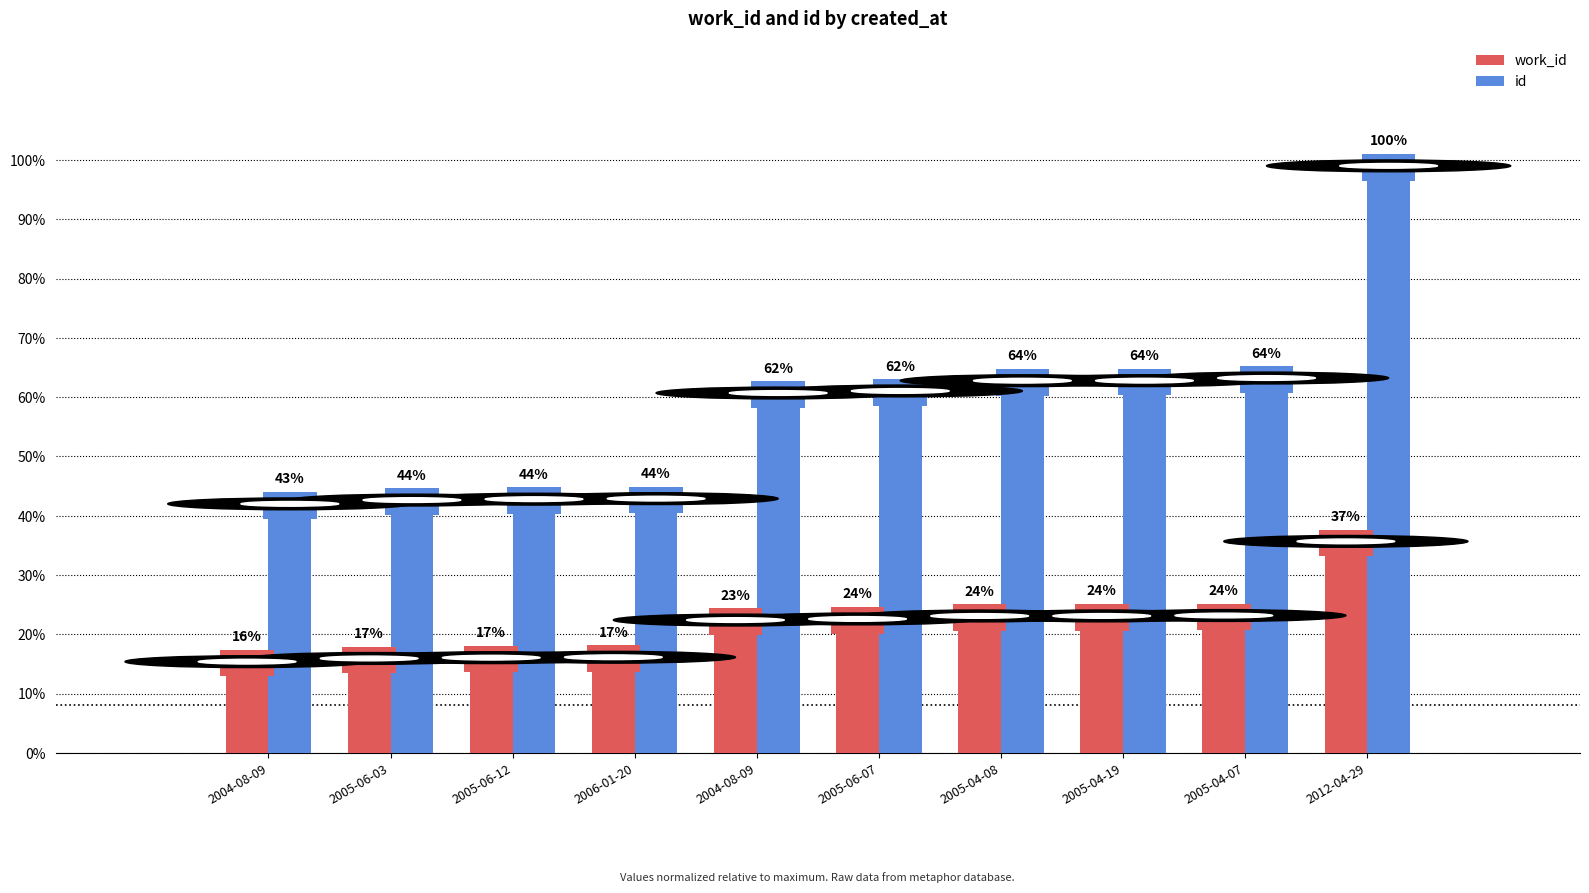

How many groups of bars are there?

10